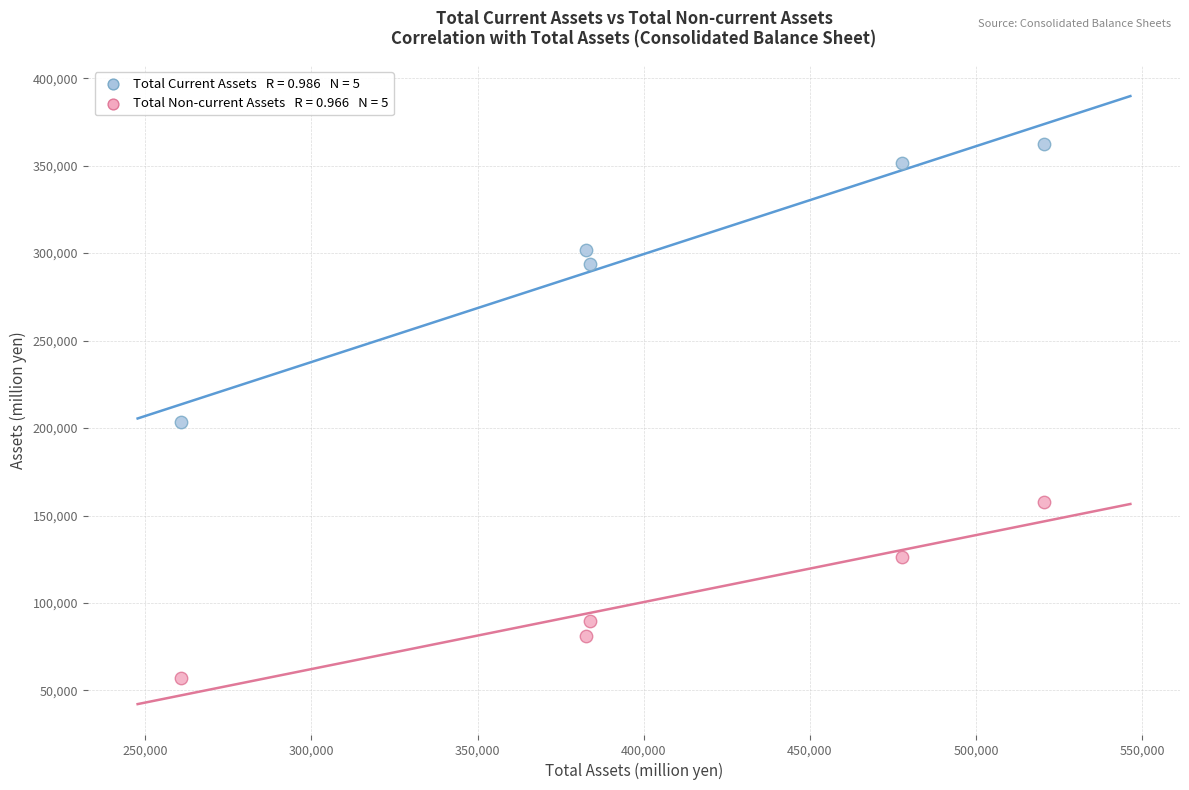

Across all data points, what is the average X value?

405057